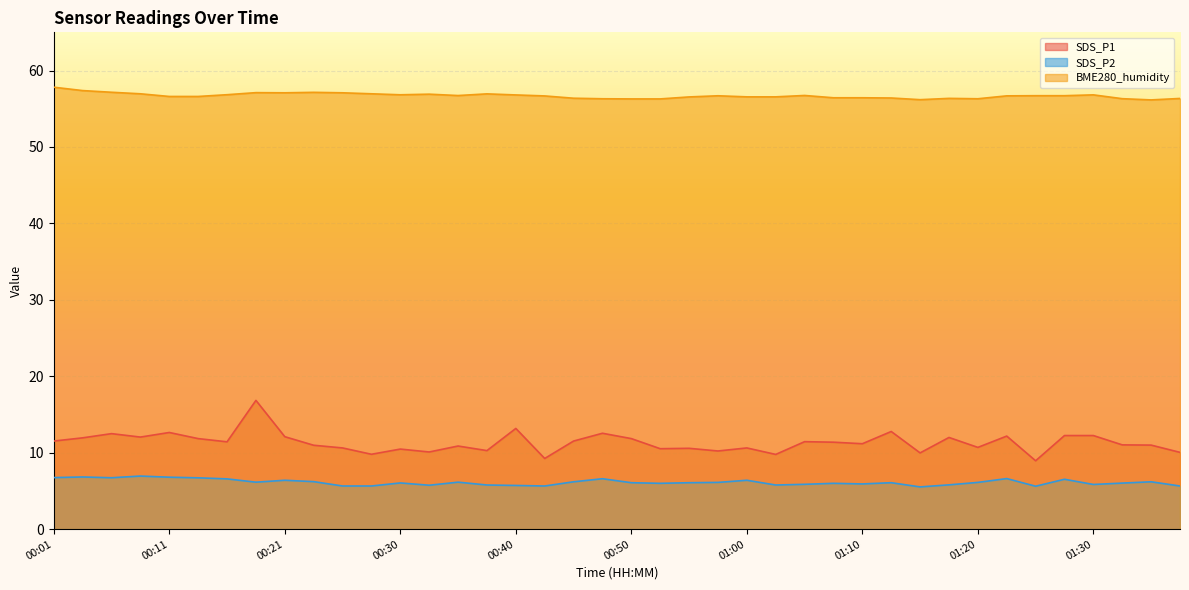

Reading left to right, transcribe all the data shown in this chart.

SDS_P1: 11.5	11.9	12.5	12.1	12.7	11.8	11.4	16.9	12.1	11.0	10.6	9.8	10.5	10.1	10.9	10.3	13.2	9.2	11.5	12.6	11.8	10.5	10.6	10.2	10.6	9.8	11.4	11.4	11.2	12.8	10.0	12.0	10.7	12.2	8.9	12.2	12.2	11.0	11.0	10.1
SDS_P2: 6.8	6.8	6.7	7.0	6.8	6.7	6.6	6.2	6.4	6.2	5.7	5.7	6.0	5.8	6.2	5.8	5.7	5.7	6.2	6.6	6.1	6.0	6.1	6.1	6.4	5.8	5.9	6.0	5.9	6.1	5.5	5.8	6.1	6.6	5.6	6.5	5.8	6.0	6.2	5.7
BME280_humidity: 57.8	57.4	57.2	57.0	56.6	56.6	56.8	57.1	57.1	57.1	57.1	57.0	56.8	56.9	56.7	57.0	56.8	56.7	56.4	56.3	56.3	56.3	56.5	56.7	56.6	56.6	56.7	56.4	56.4	56.4	56.2	56.4	56.3	56.7	56.7	56.7	56.8	56.3	56.2	56.4